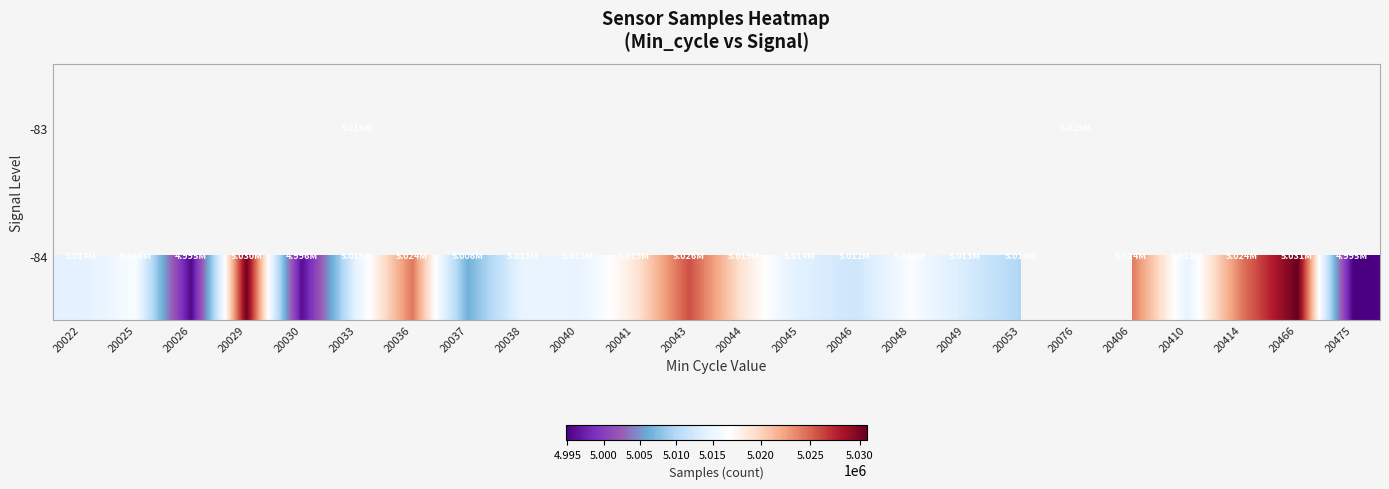

Where is -84 nearest to the value 5012758?

20049